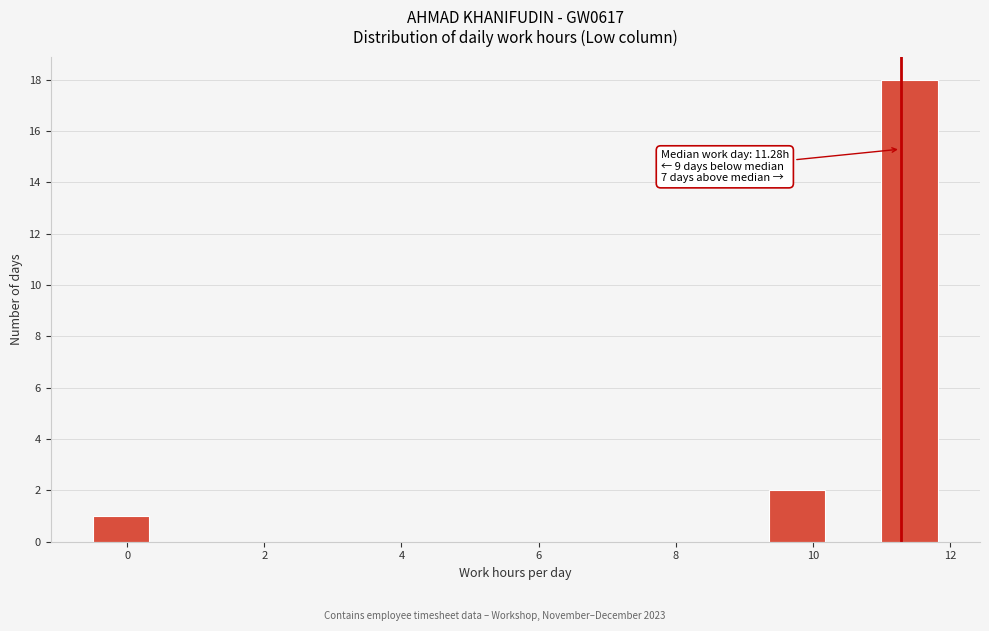

Which range on the x-axis has the tallest bar?

11.0 to 11.8